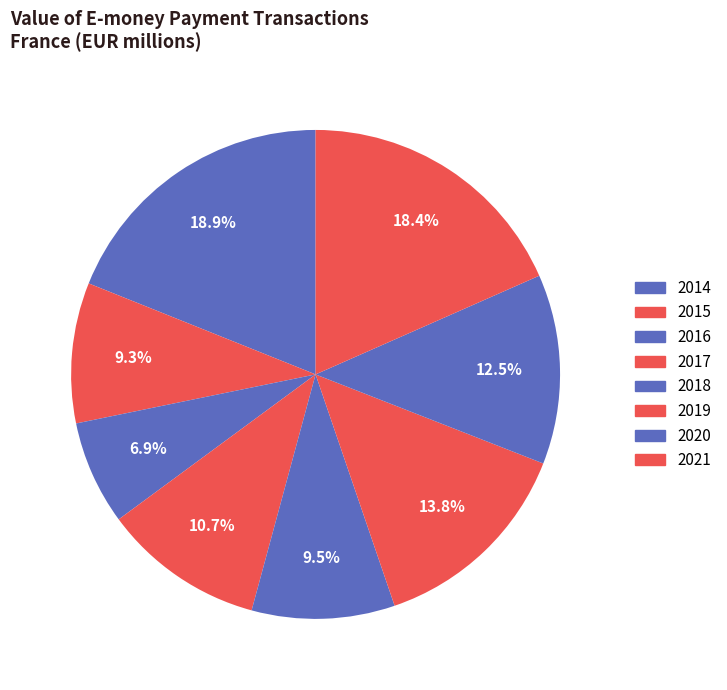

To the nearest percent, what is the combined percentage of 2021 and 2015?

28%